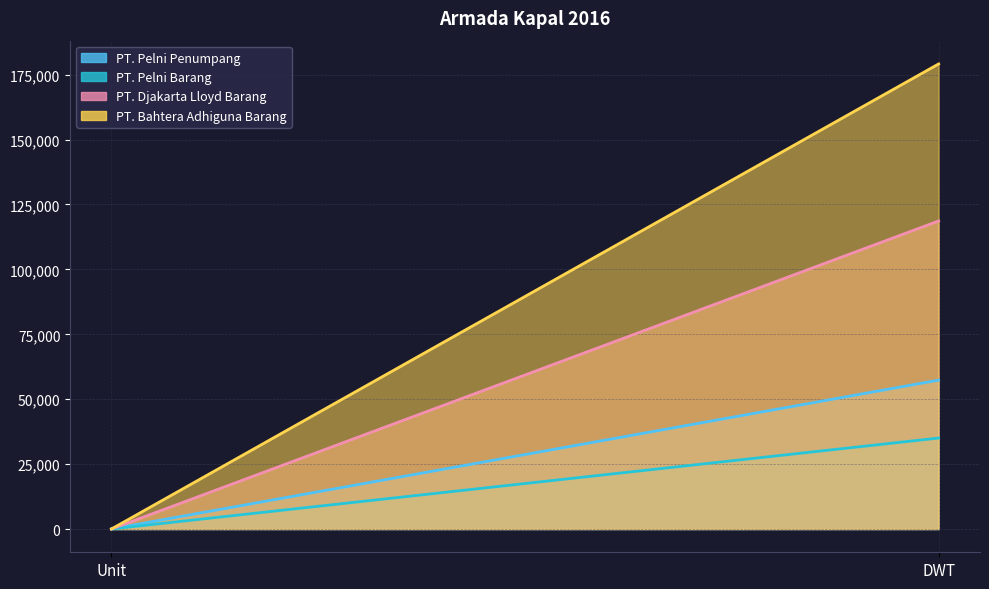

Reading right to left, what are all the values shown in this chart?

PT. Pelni Penumpang: DWT=57350	Unit=26
PT. Pelni Barang: DWT=35044	Unit=8
PT. Djakarta Lloyd Barang: DWT=118661	Unit=17
PT. Bahtera Adhiguna Barang: DWT=179140	Unit=24